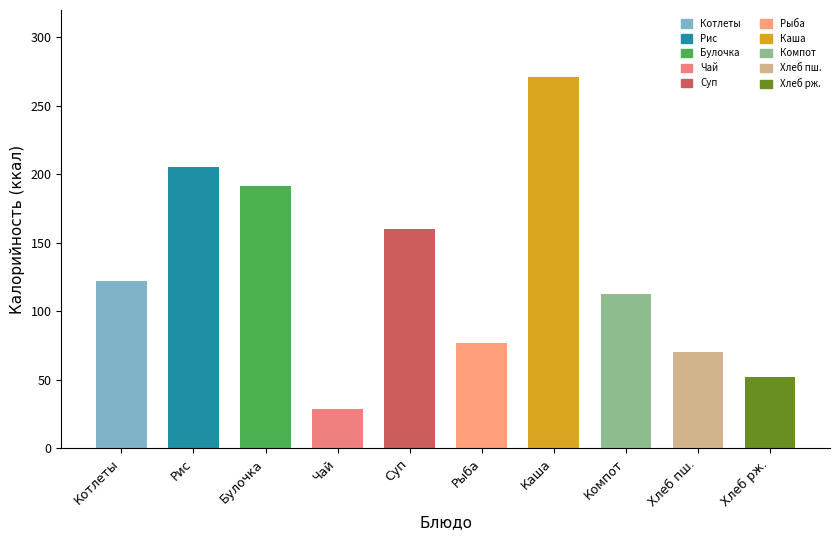

Which series changed the most between Рис отварной с овощами and Каша гречневая?

Калорийность